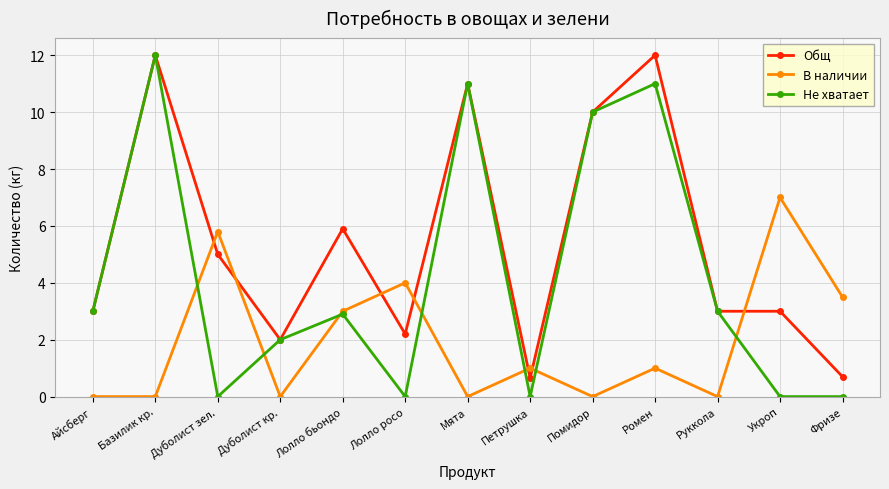

How many distinct data groups are displayed?

3